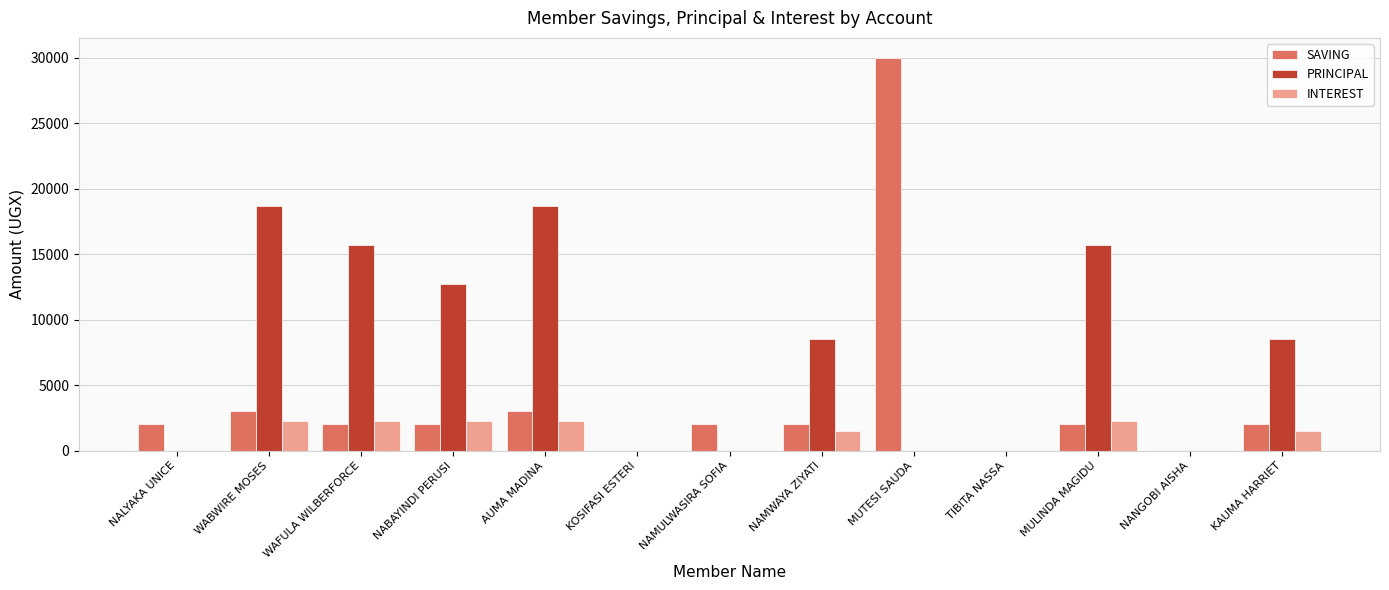

Reading left to right, extract all data points from this chart.

SAVING: 2000	3000	2000	2000	3000	0	2000	2000	30000	0	2000	0	2000
PRINCIPAL: 0	18700	15700	12700	18700	0	0	8500	0	0	15700	0	8500
INTEREST: 0	2300	2300	2300	2300	0	0	1500	0	0	2300	0	1500